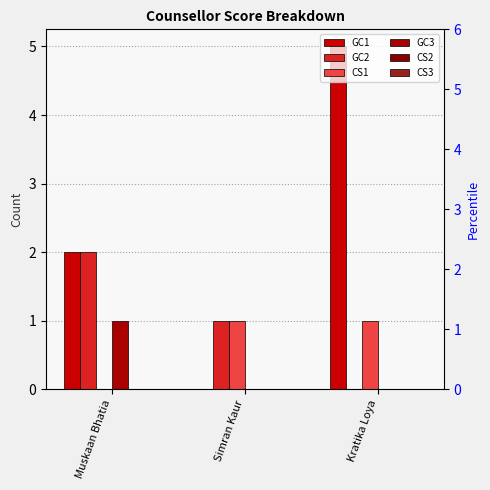

What is the label of the 1st bar from the left?

Muskaan Bhatia